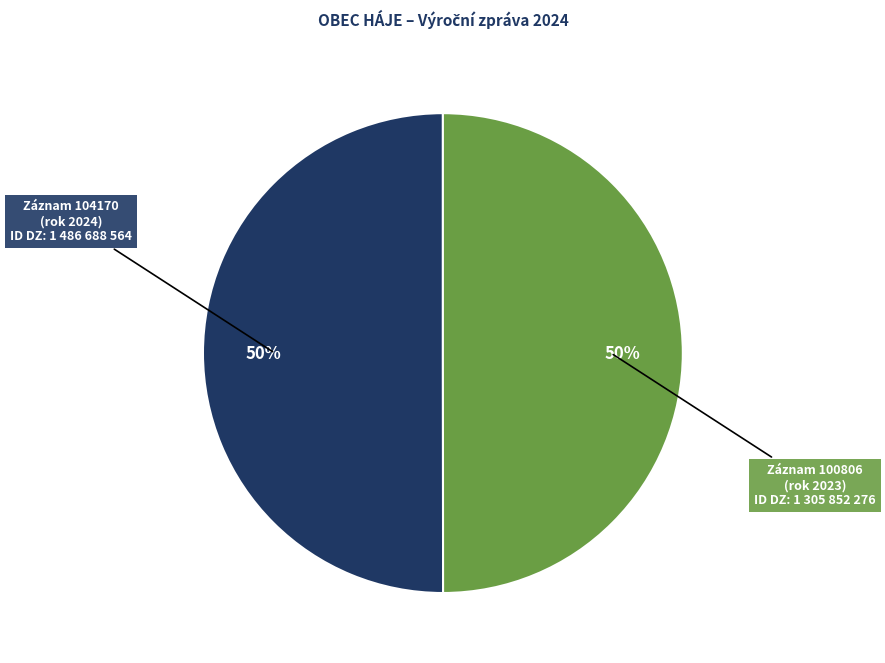

Is it true that Záznam 100806 (rok 2023) is 35% of the pie?

False